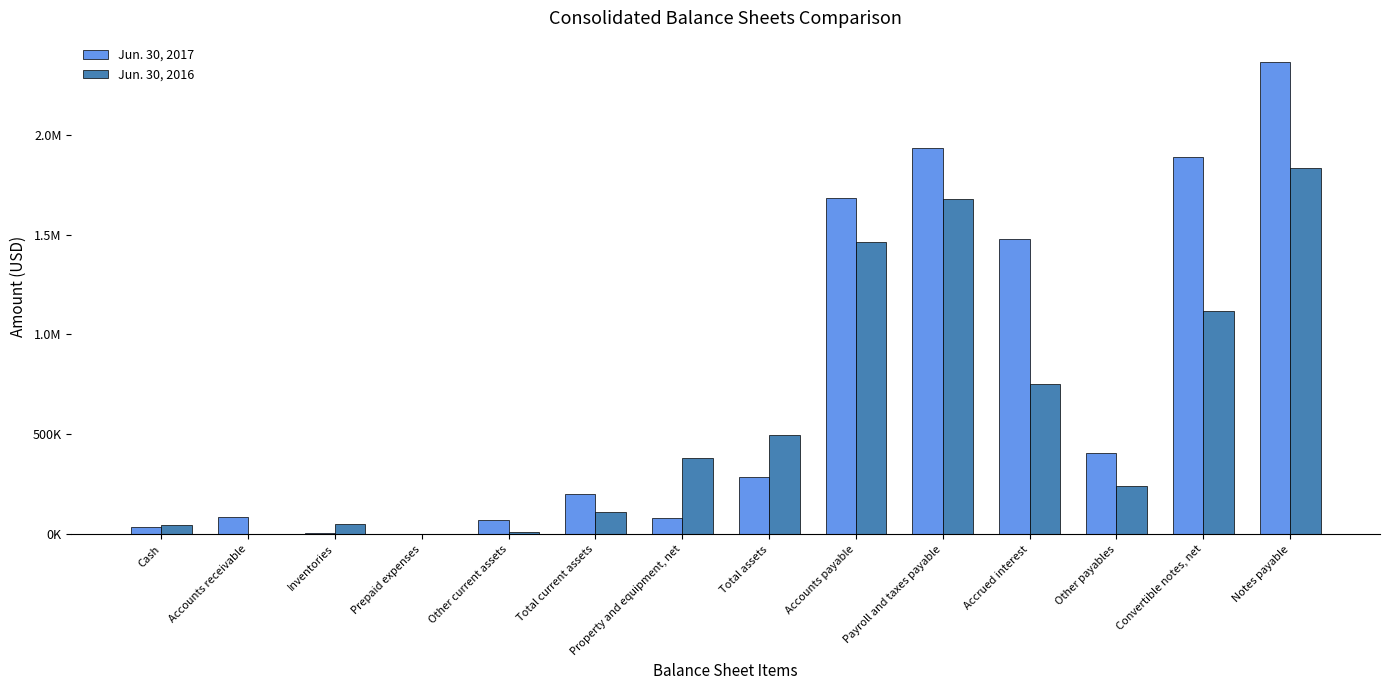

List the series in order of their overall mean, lowest first.

Jun. 30, 2016, Jun. 30, 2017